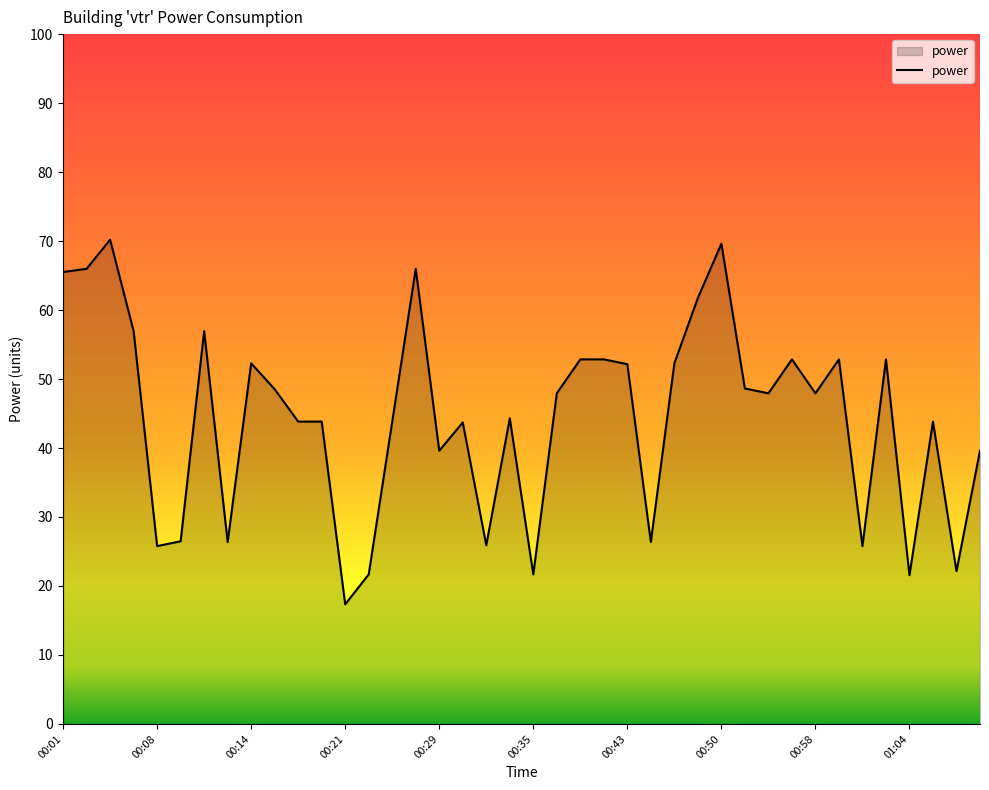

What is the minimum value shown in the chart?

17.3